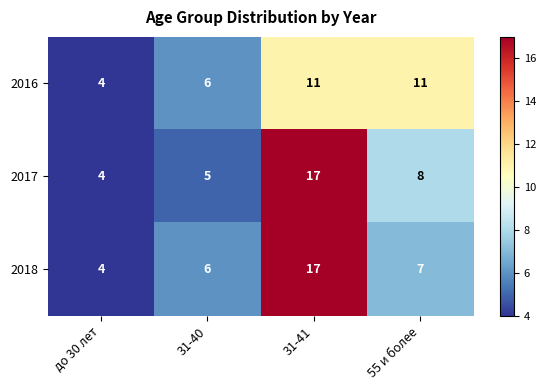

Rank the categories by 2018 value from lowest to highest.

до 30 лет, 31-40, 55 и более, 31-41